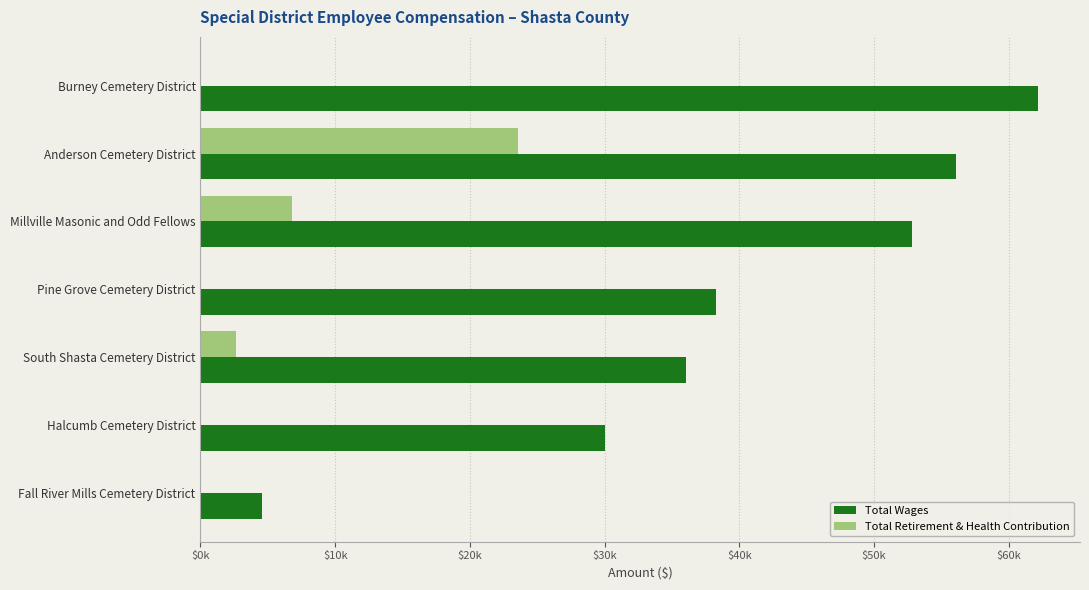

What are all the series names shown in the legend?

Total Wages, Total Retirement & Health Contribution